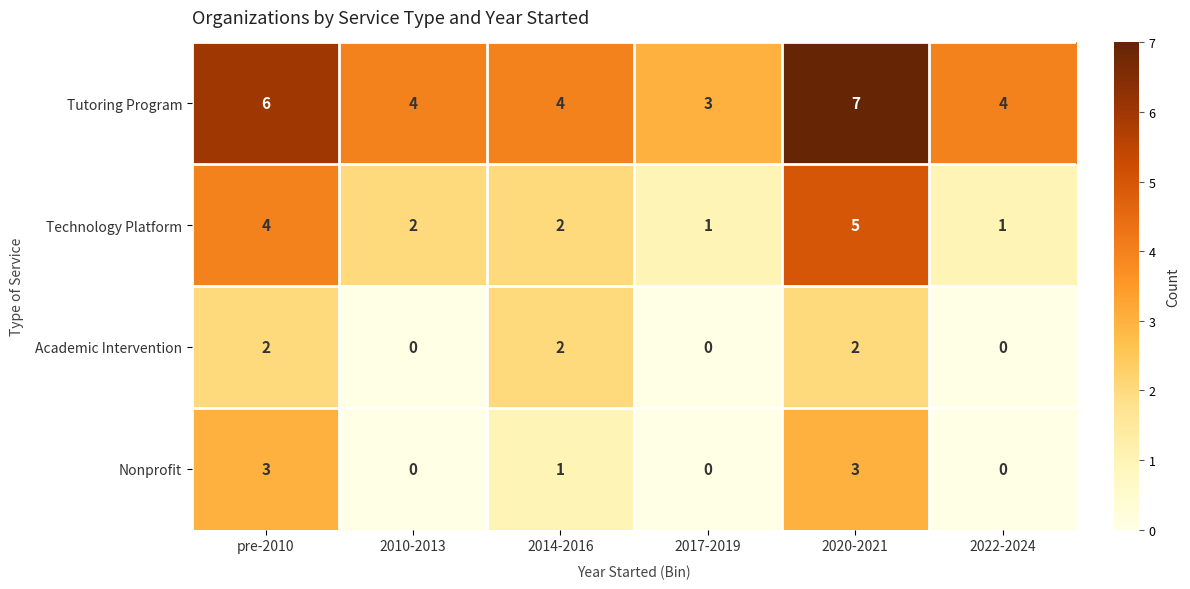

What is the difference between the maximum and second lowest values in the Tutoring Program series?

3